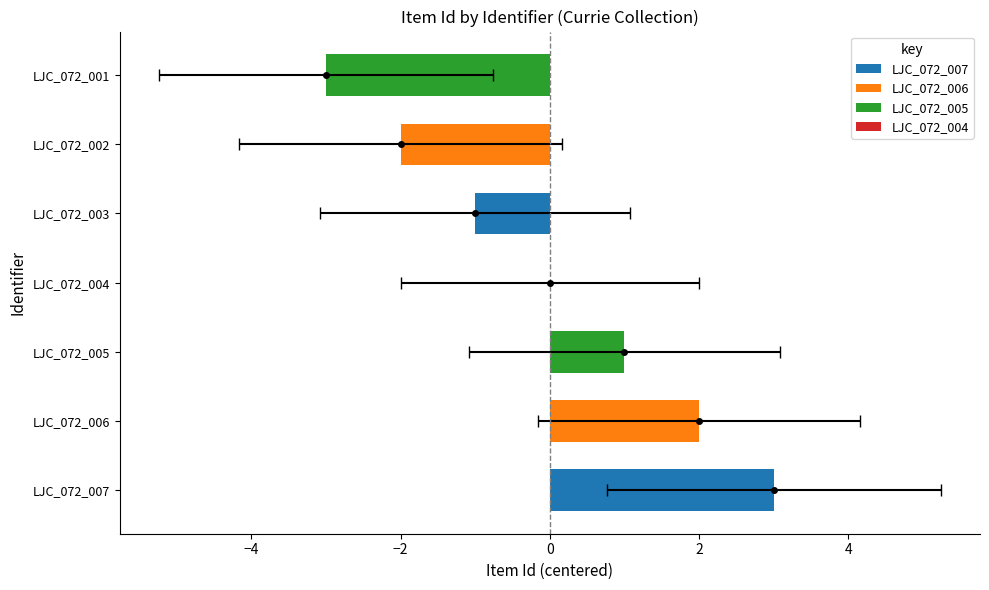

Is it true that the value at LJC_072_007 is 4943?

False